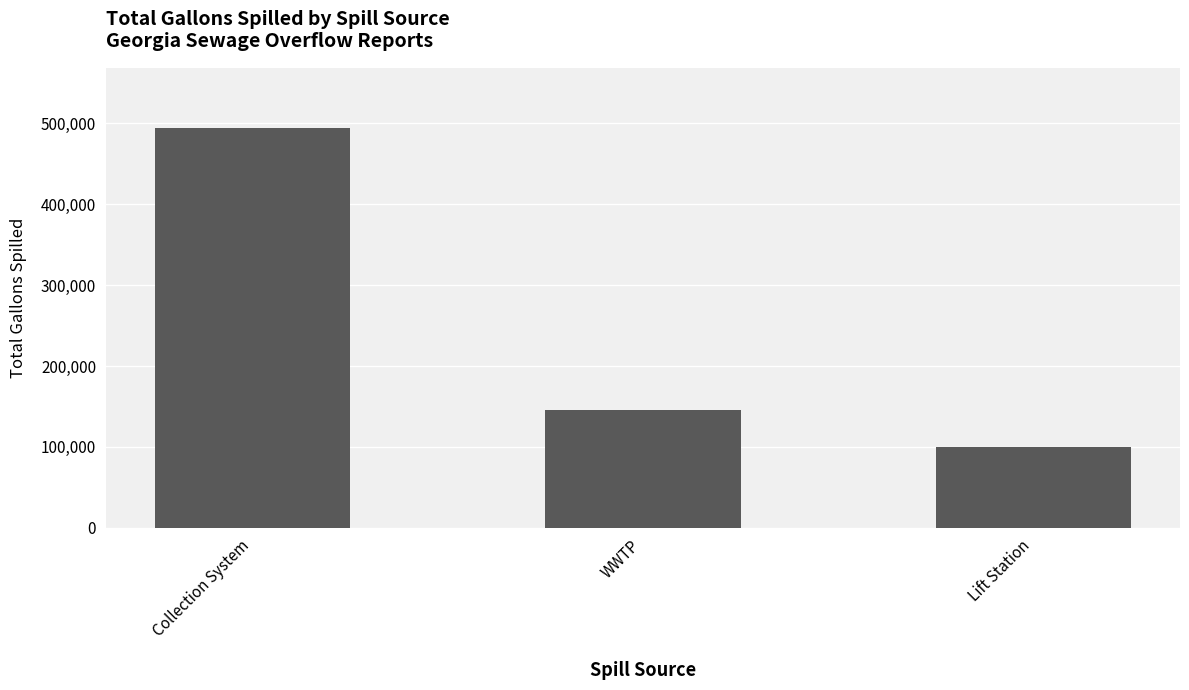

Where is the data nearest to the value 297475?

WWTP